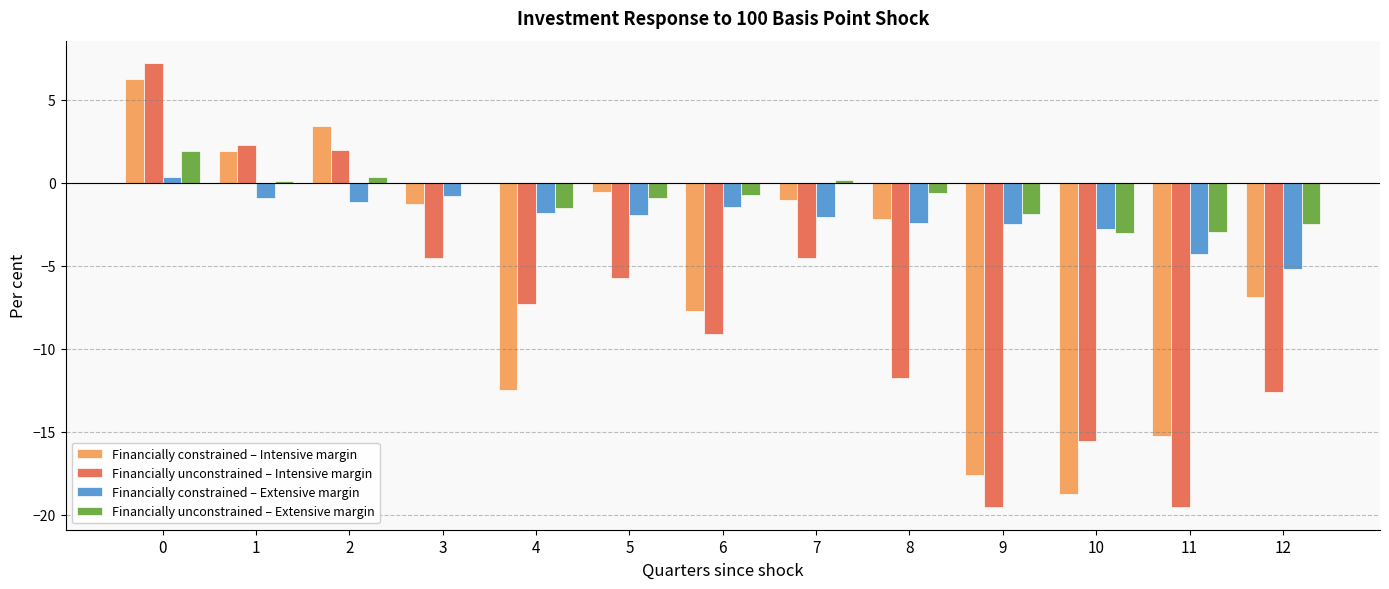

What is the average value of the Financially unconstrained – Intensive margin series?

-7.6